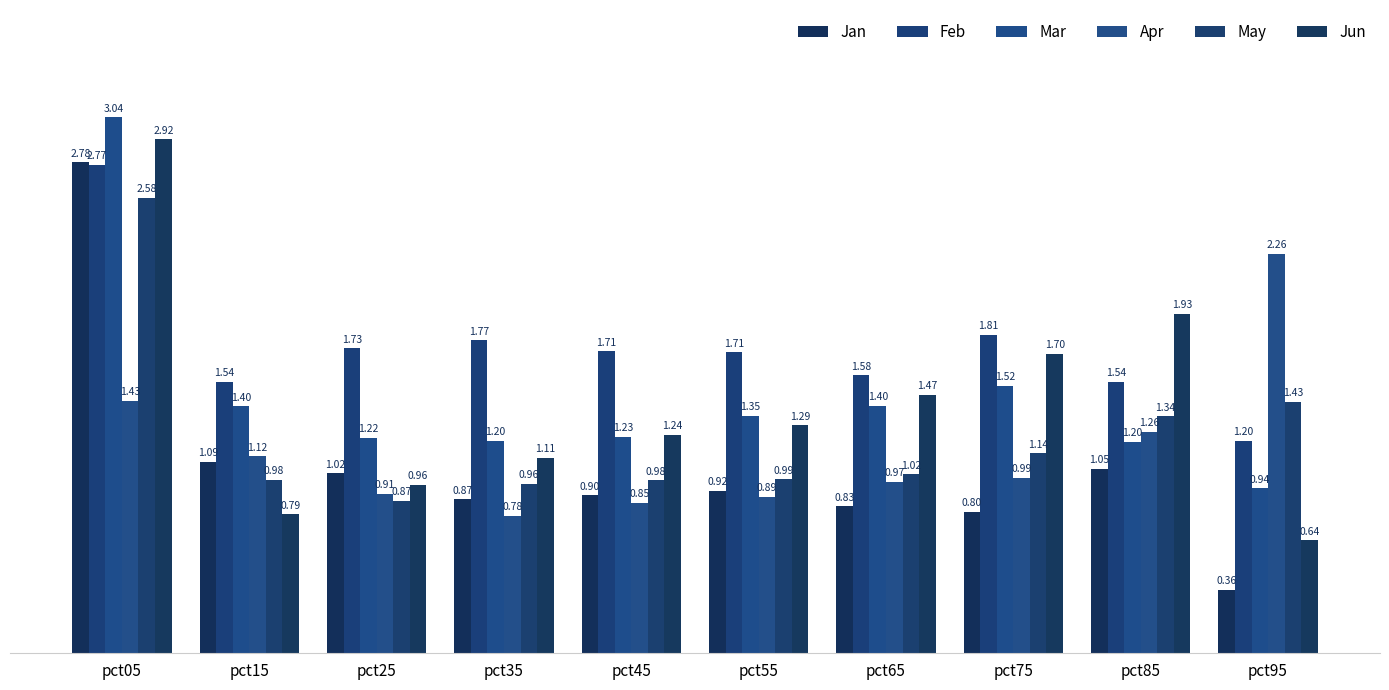

What is the total value across all series at pct65?

7.3